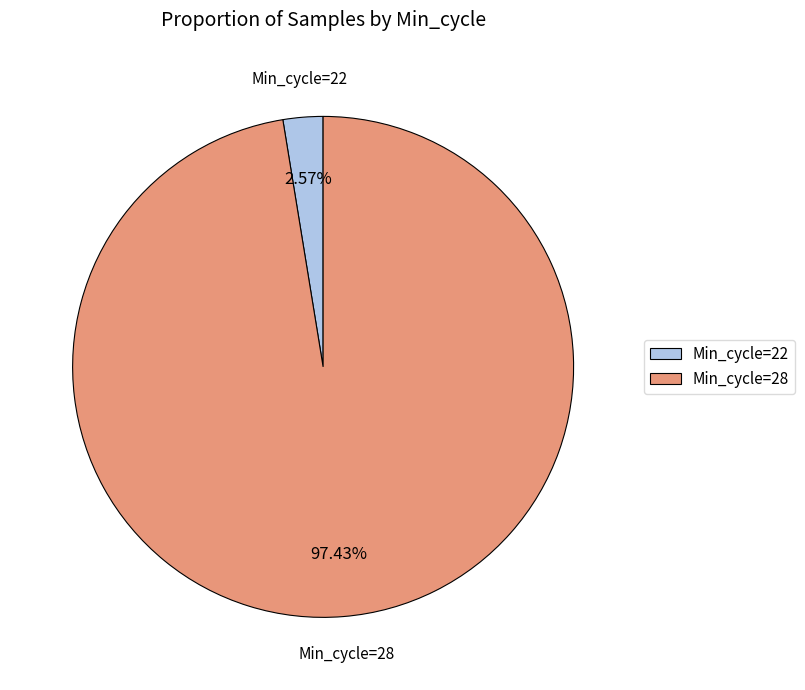

How many segments does this pie chart have?

2